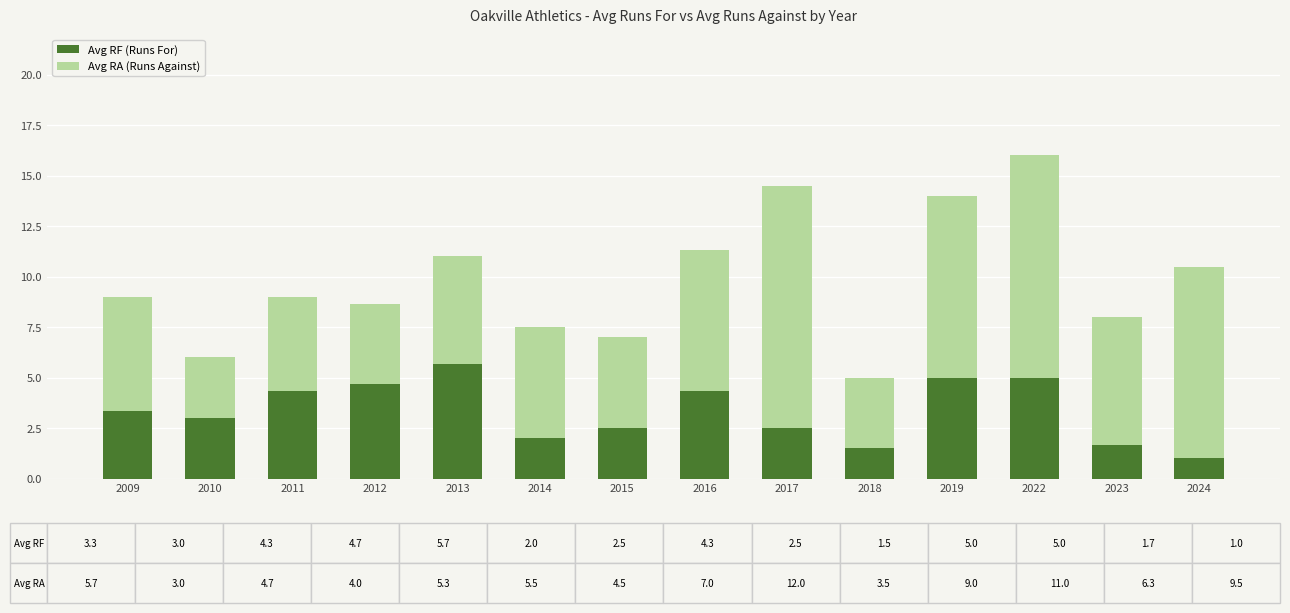

What is the value of the Avg RF (Runs For) bar at the 6th from the left?

2.0